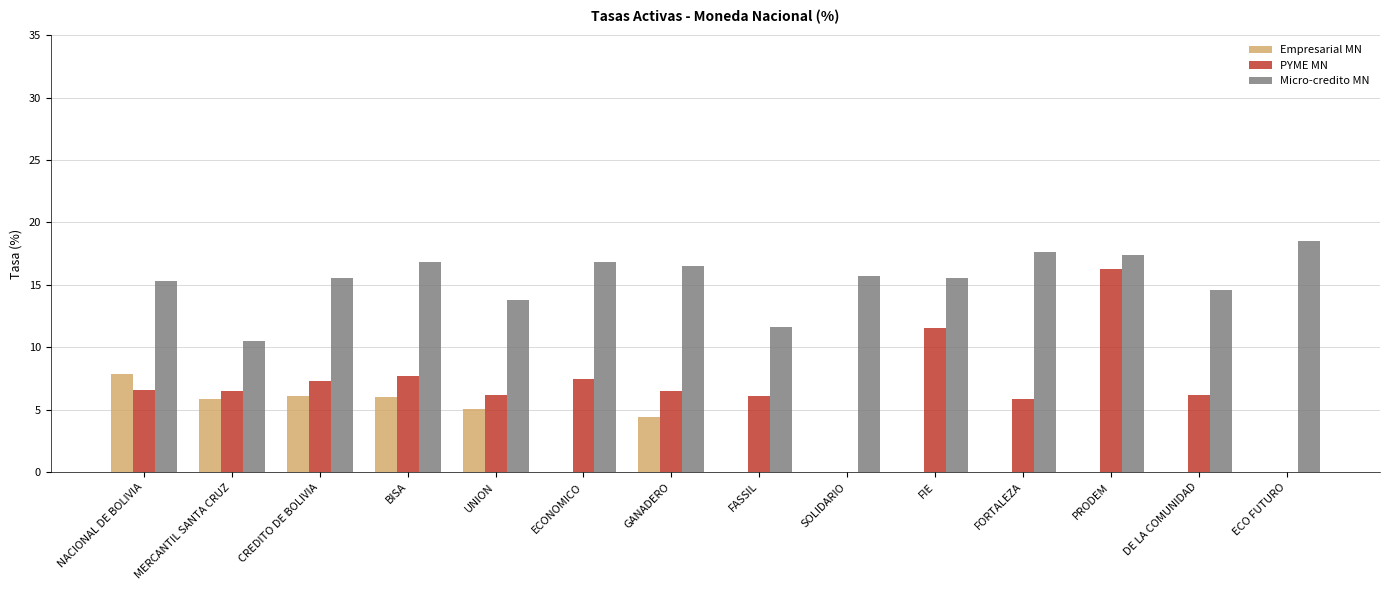

What is the total value across all series at PRODEM?

33.6